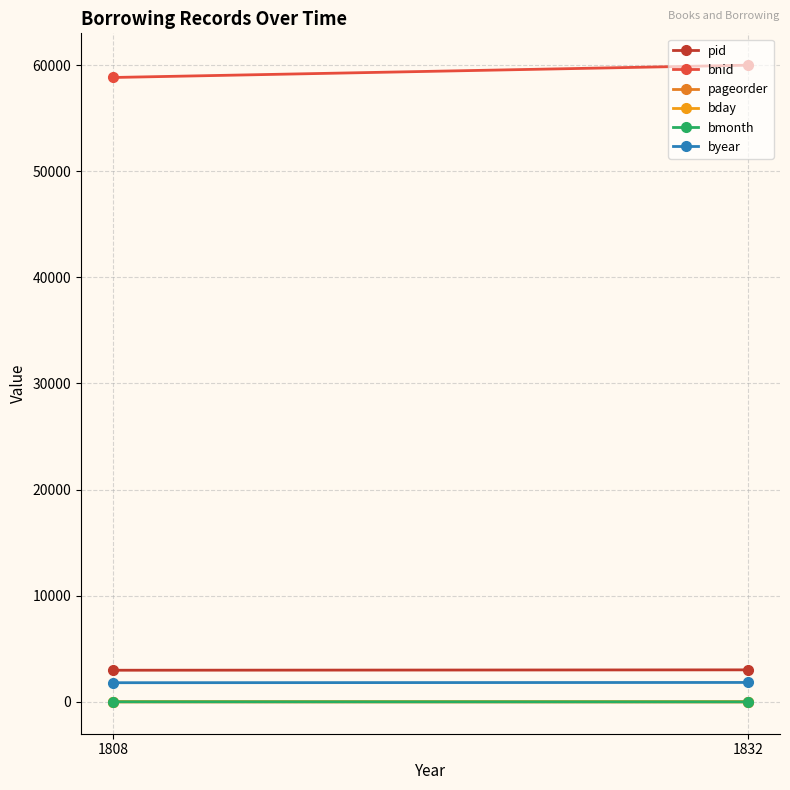

The bnid series shows 58831 at 1808. True or false?

True